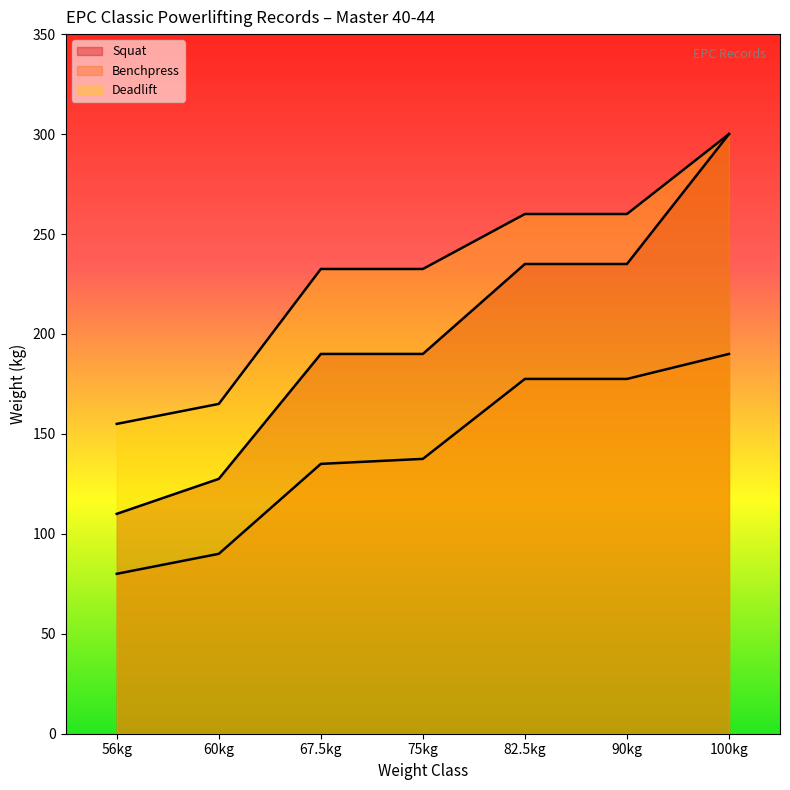

Does the chart display data point markers on the line(s)?

No